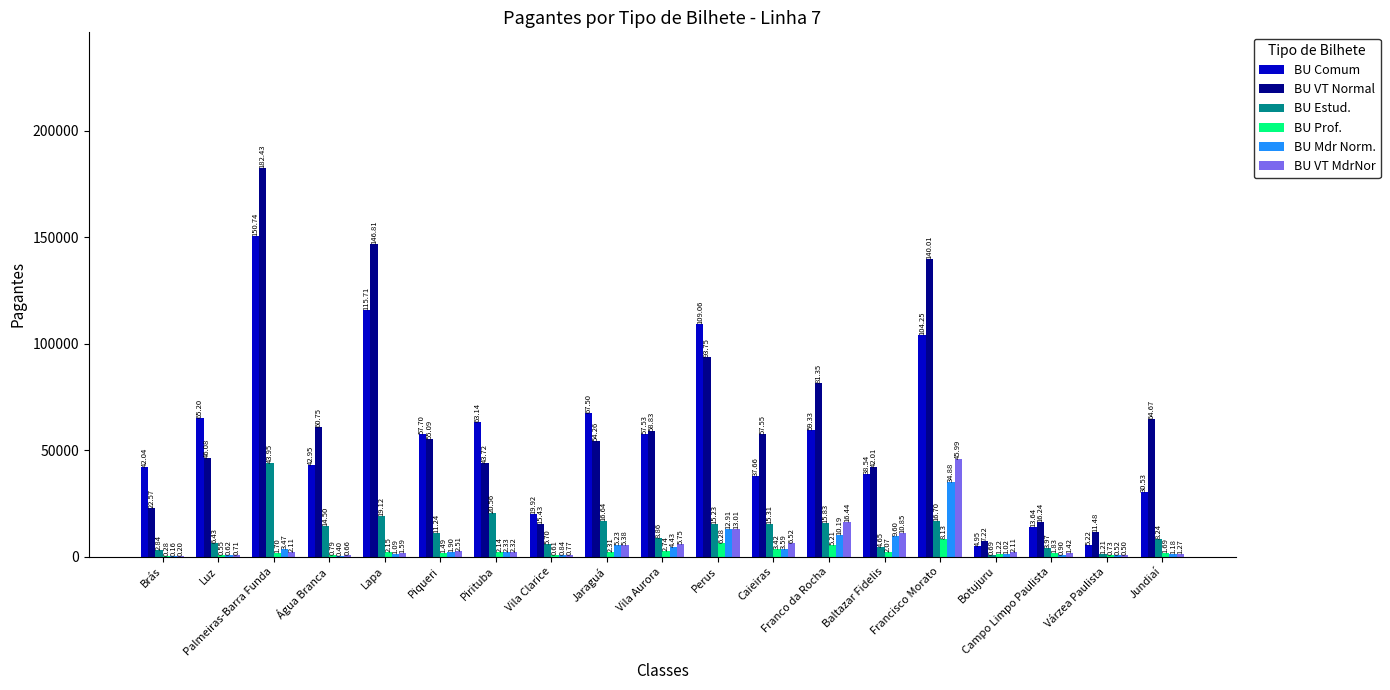

What is the difference between the maximum and second lowest values in the BU VT MdrNor series?

45486